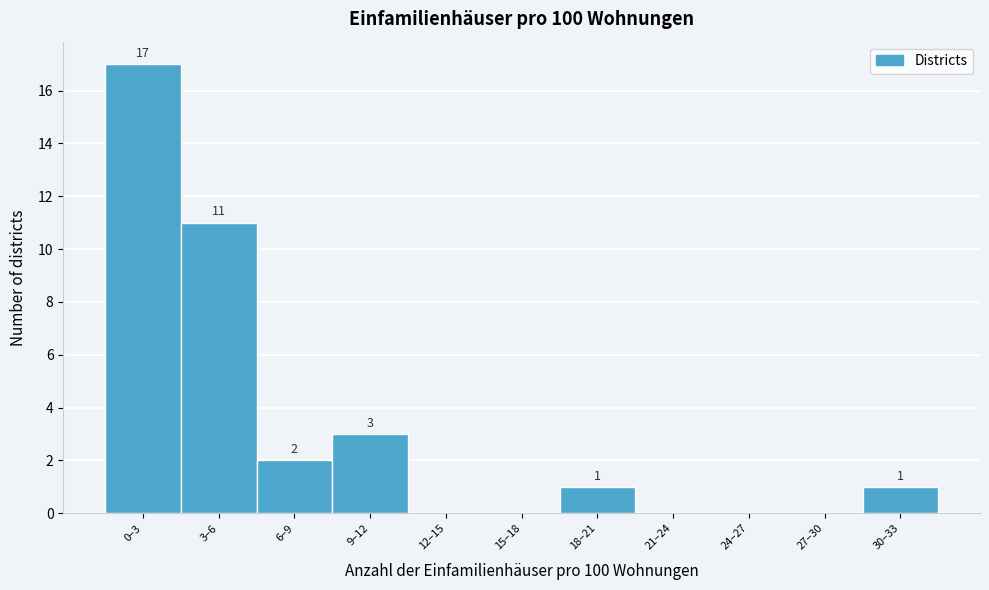

Reading right to left, extract all data points from this chart.

30–33=1	27–30=0	24–27=0	21–24=0	18–21=1	15–18=0	12–15=0	9–12=3	6–9=2	3–6=11	0–3=17